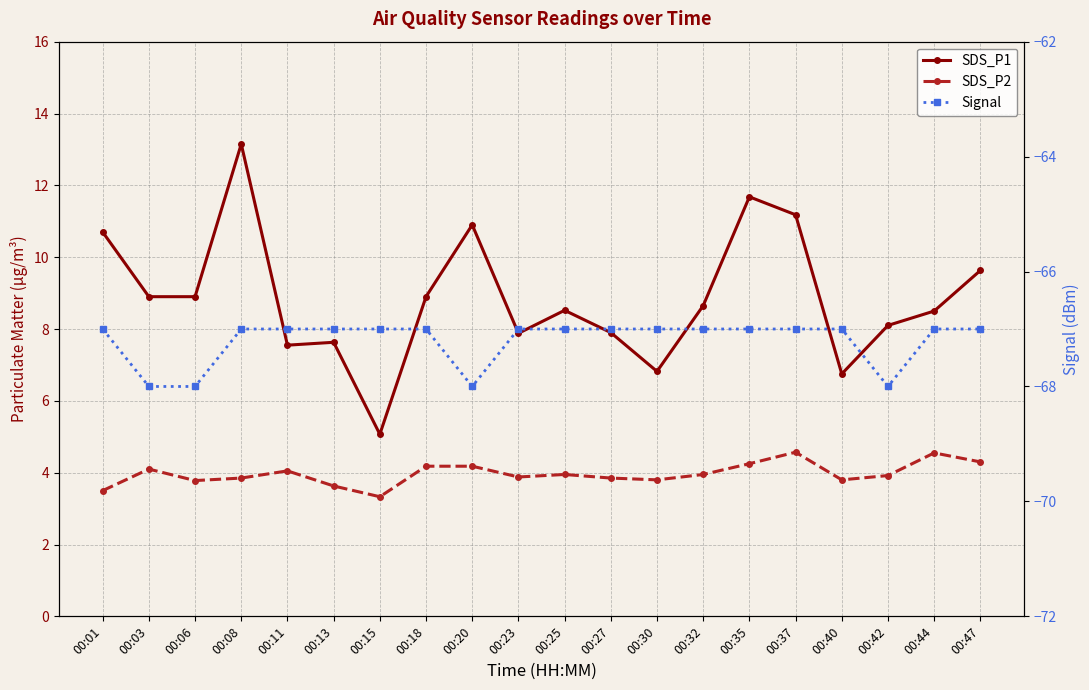

What is the value of the SDS_P2 point at the 16th from the left?

4.6